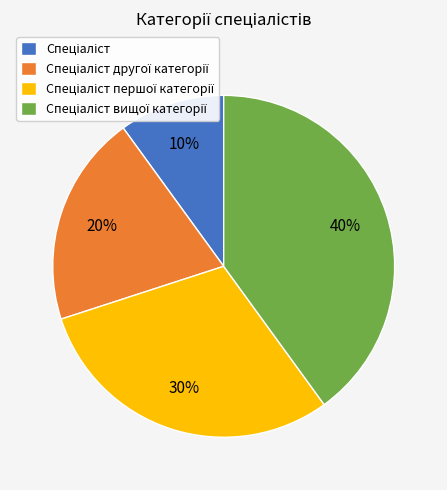

Is there any slice that represents more than half of the pie?

No